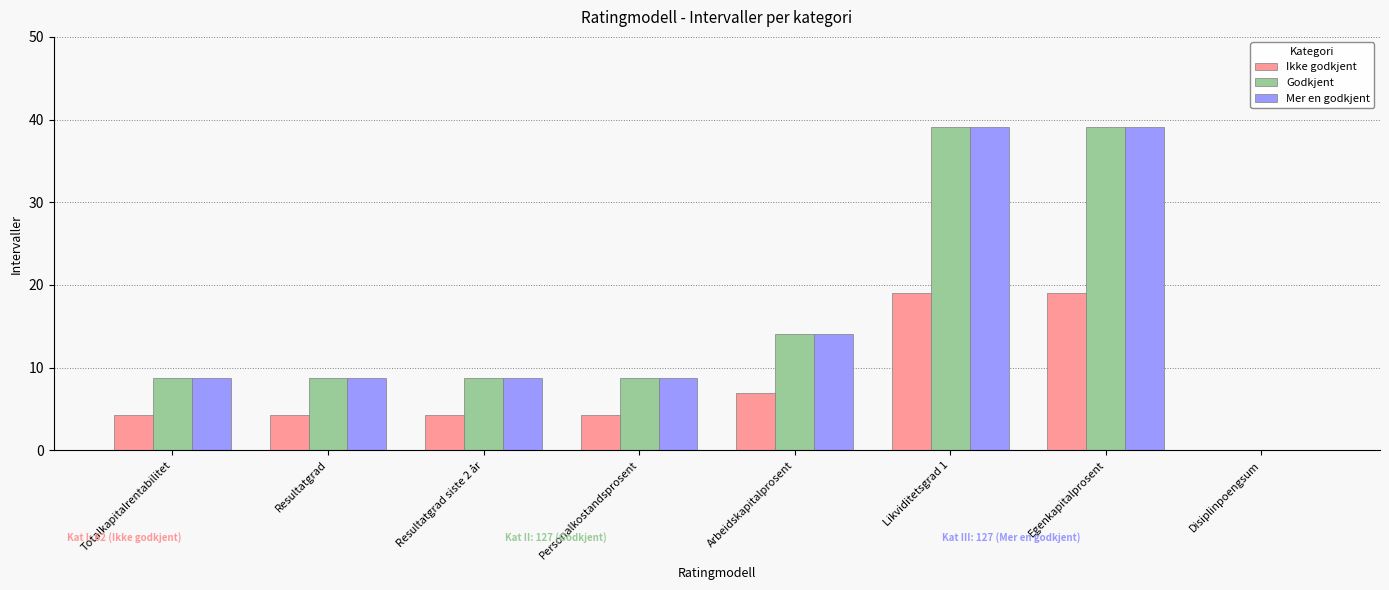

How many values in Godkjent are above zero?

7